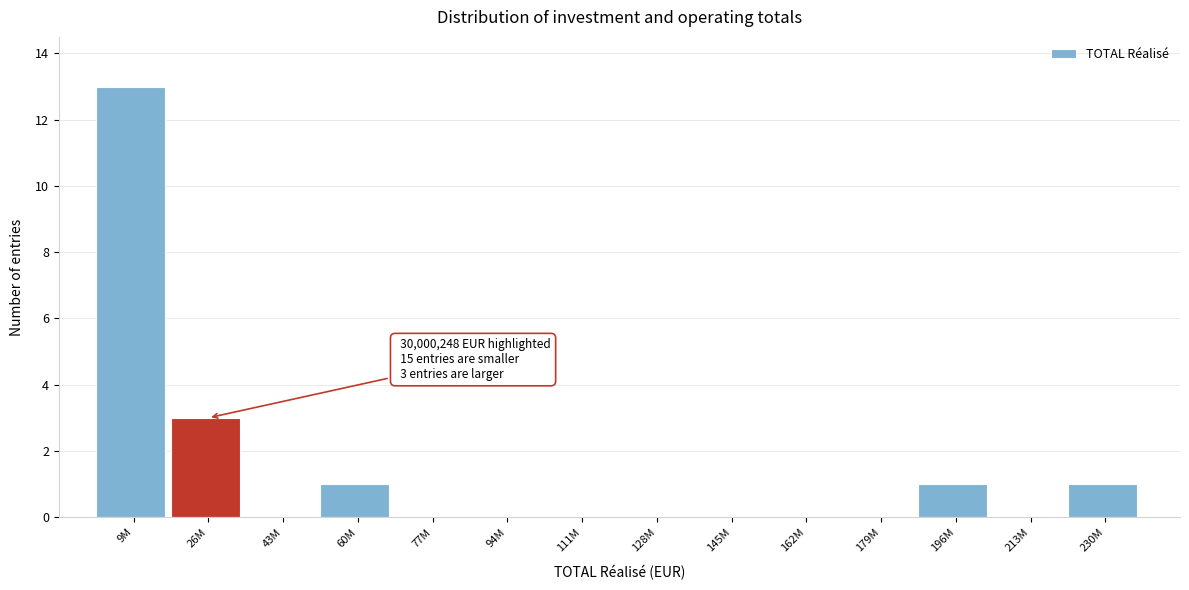

Reading right to left, what are all the values shown in this chart?

230M=1	213M=0	196M=1	179M=0	162M=0	145M=0	128M=0	111M=0	94M=0	77M=0	60M=1	43M=0	26M=3	9M=13